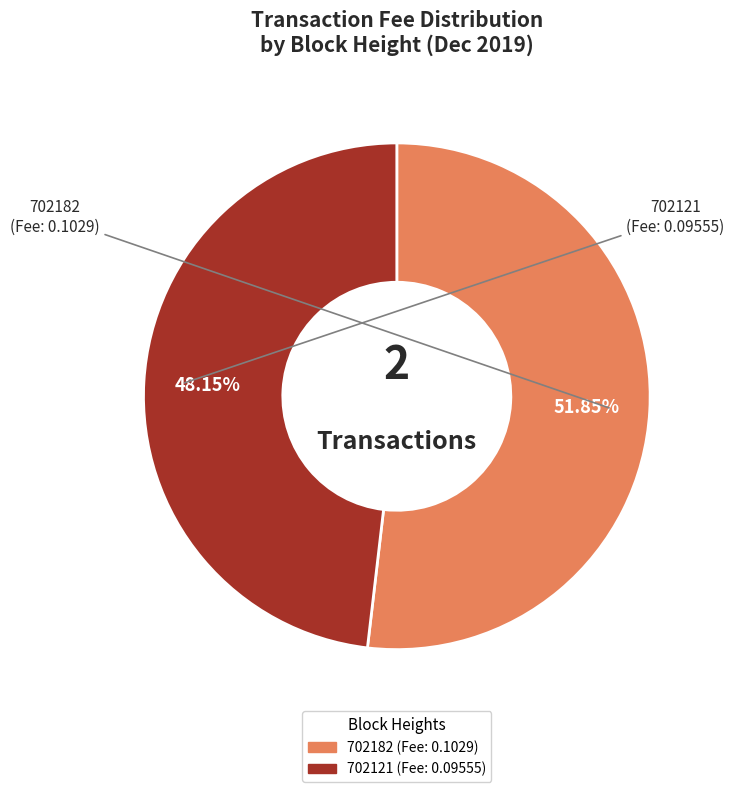

What is the total percentage of 702182 and 702121?

100.0%